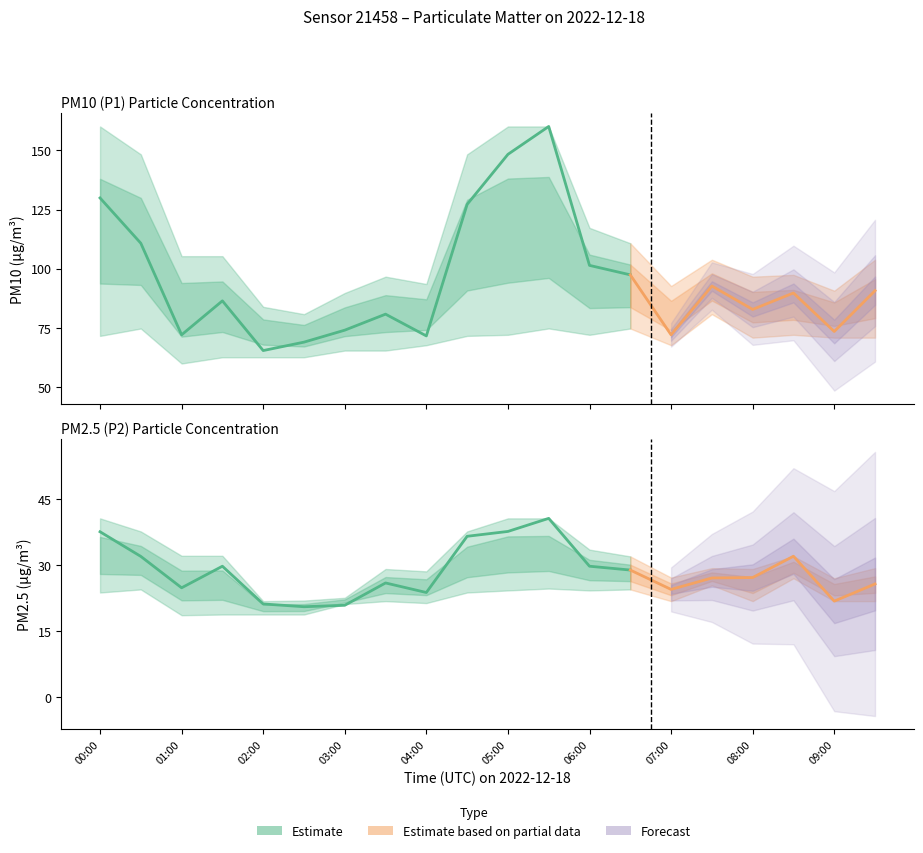

What is the label of the 9th point from the right?

05:30